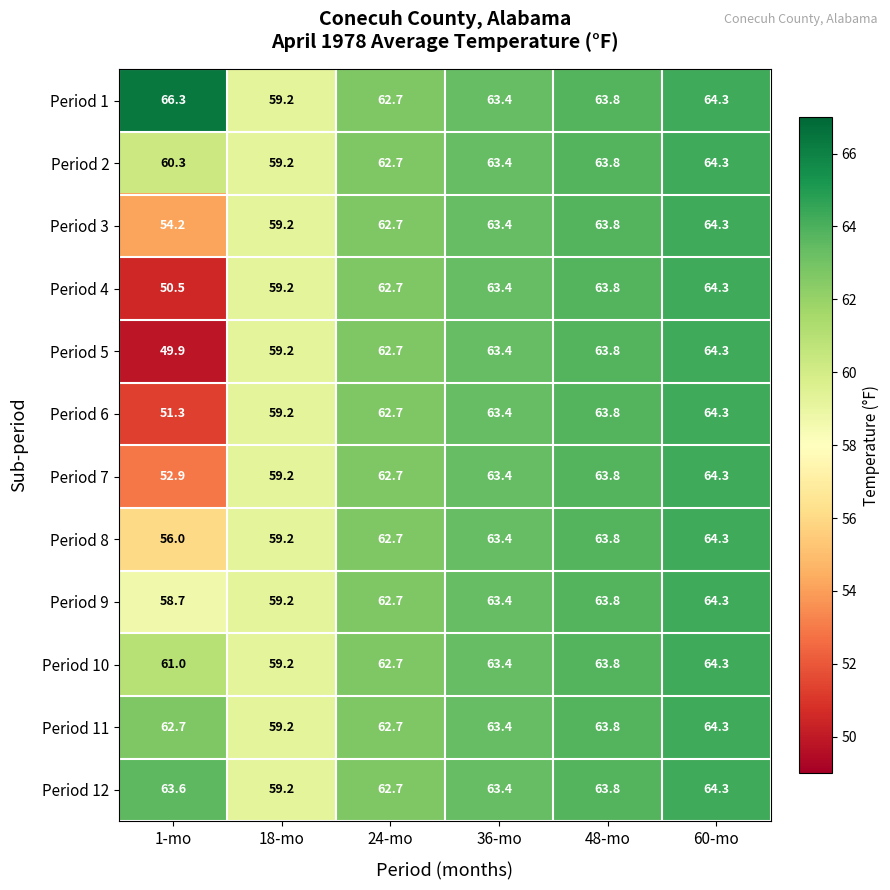

What is the total value across all series at 24-mo?

752.4